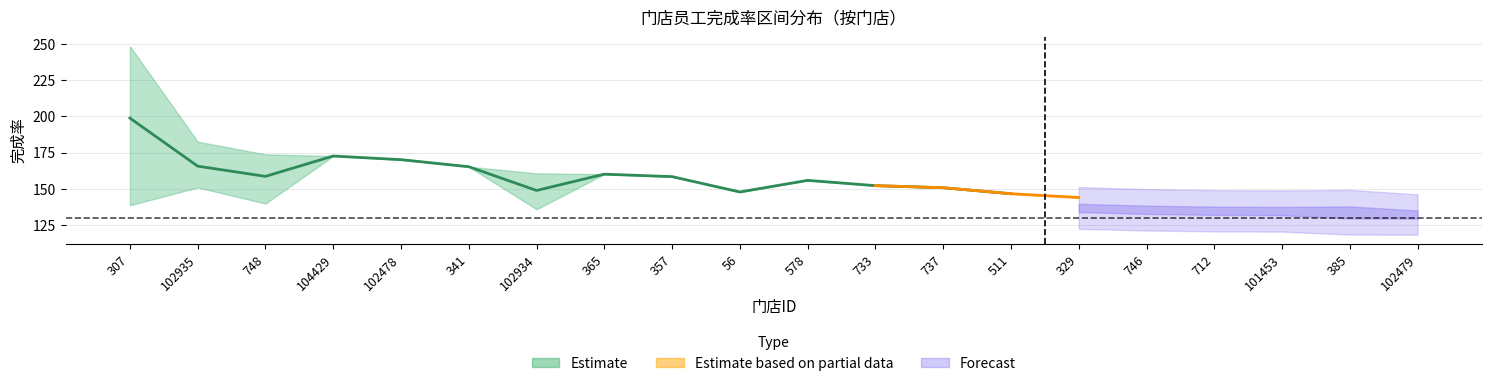

At how many categories does at least one series exceed 65?

20